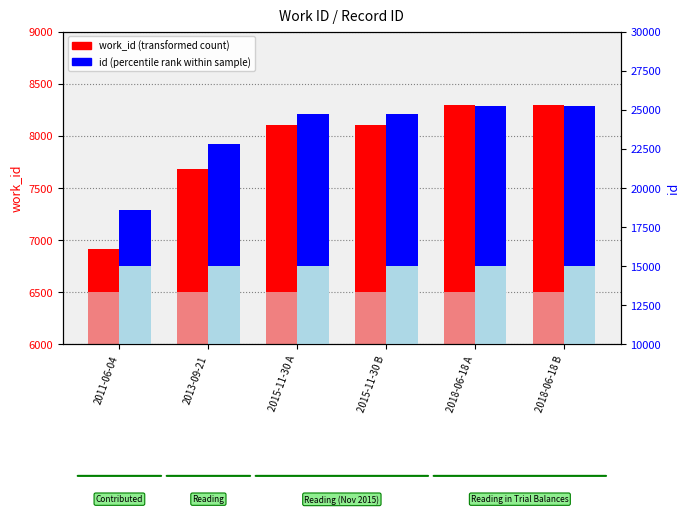

What position from the left is 2013-09-21?

2